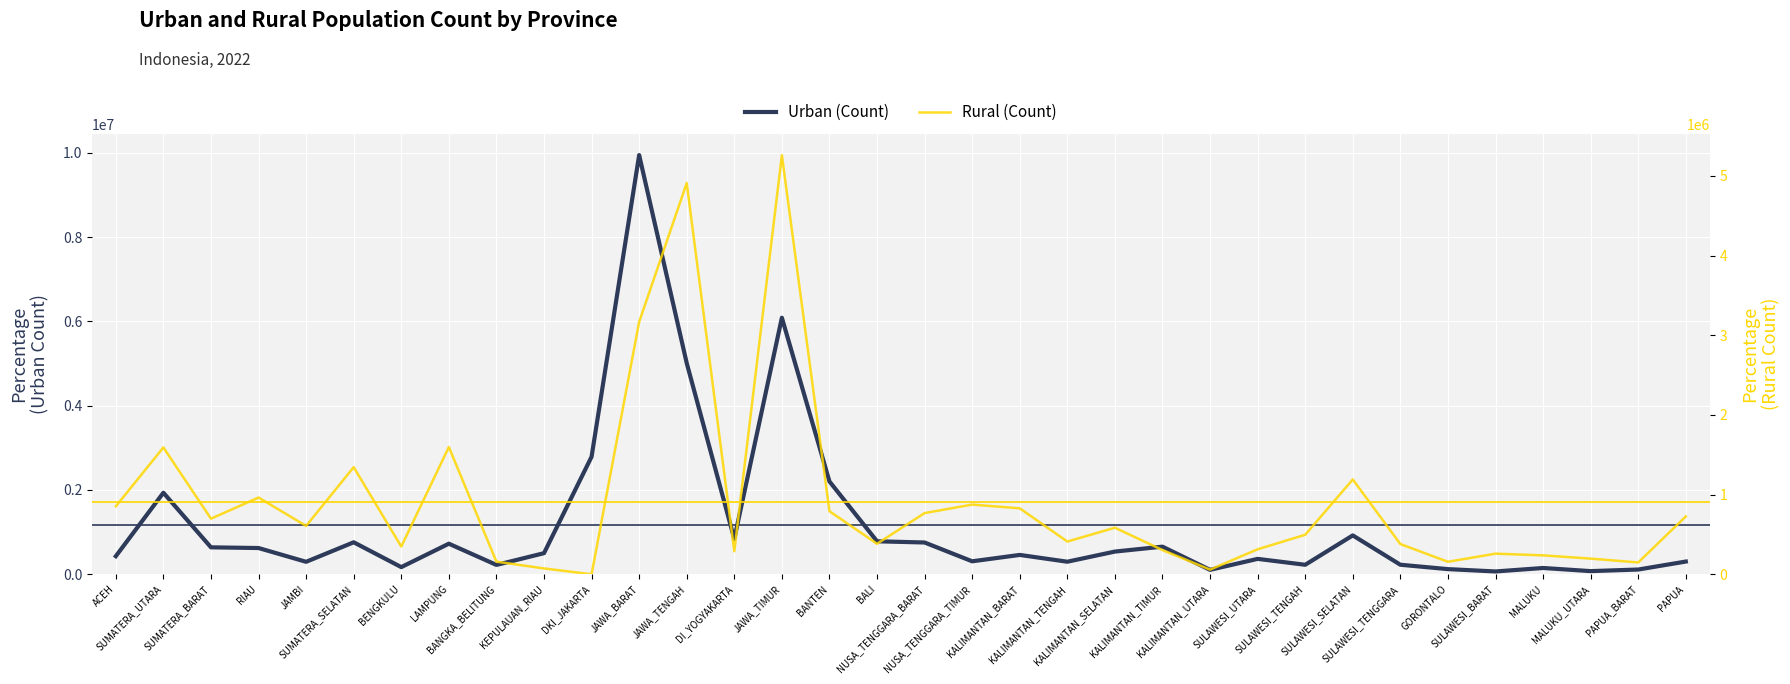

Reading right to left, extract all data points from this chart.

Urban (Count): 302386	113109	75464	149747	67430	122691	226671	922861	225870	365921	105590	655656	539273	298377	459688	308299	754579	782942	2203074	6087566	838319	5011139	9945926	2788989	501158	222419	726067	170432	759596	296355	623161	639736	1935211	429621
Rural (Count): 726257	148580	196865	237716	258991	157058	379837	1190370	496117	313861	58492	304192	584713	411138	827957	874952	768154	383210	792022	5259769	289549	4910155	3167483	0	73656	158626	1597221	348293	1344485	607245	963337	698055	1592062	853211